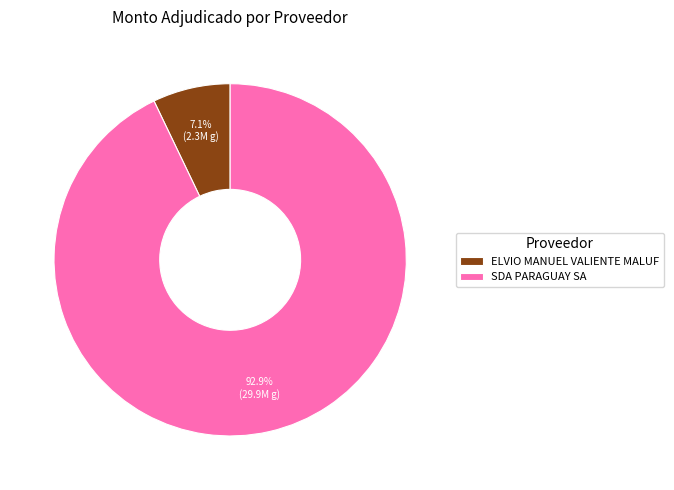

Combined, do SDA PARAGUAY SA and ELVIO MANUEL VALIENTE MALUF account for over 50%?

Yes